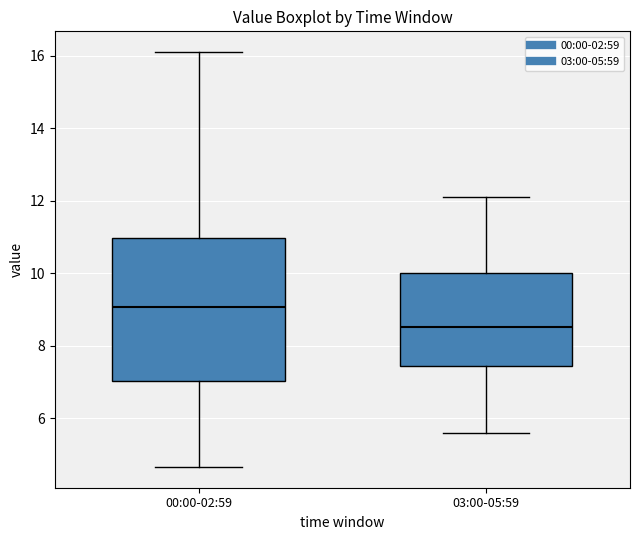

Where is the lower edge of the box for 03:00-05:59 on the y-axis? The values are not printed on the chart, so give them approximately, as read against the axis.

7.4